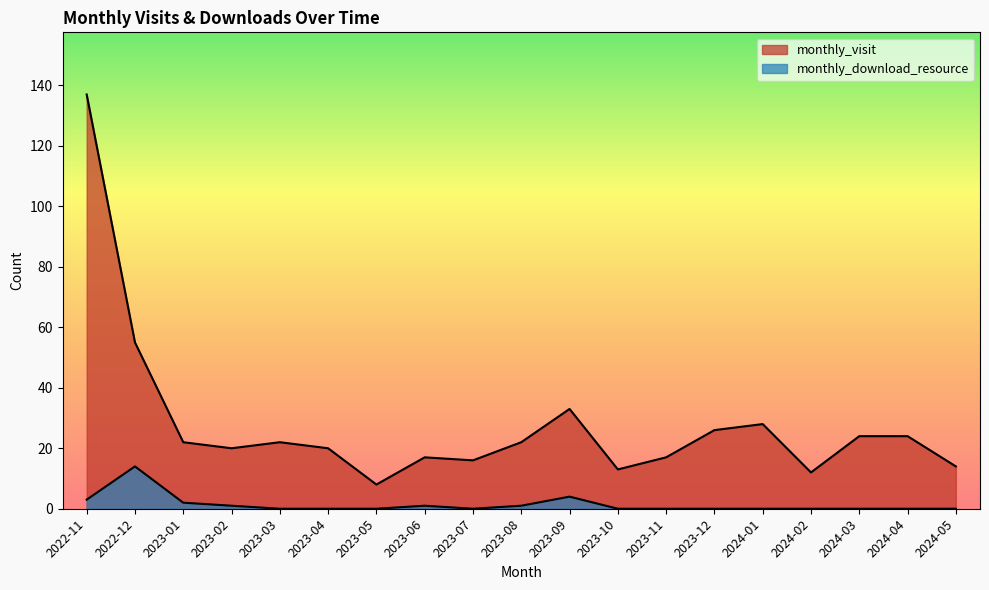

What is the label of the 4th point from the right?

2024-02